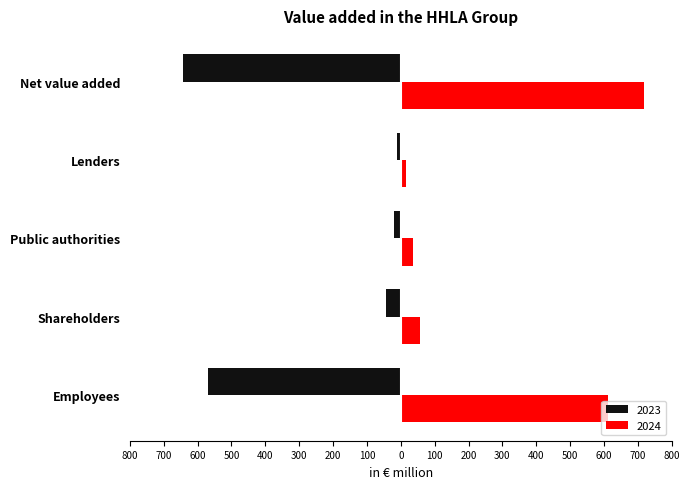

What are all the series names shown in the legend?

2023, 2024